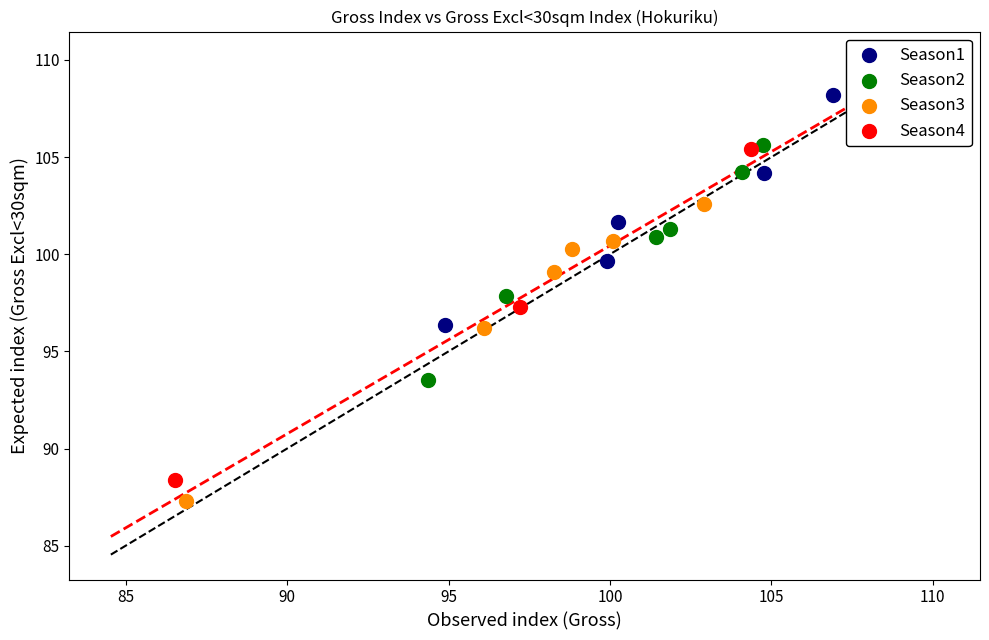

Which series reaches the maximum Y coordinate?

Season1